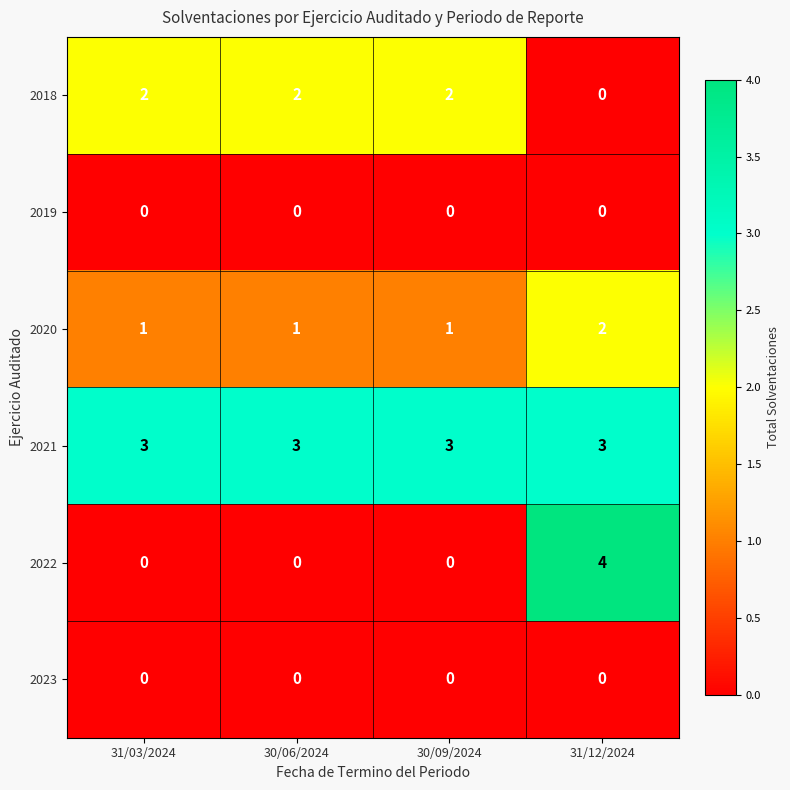

Which series has the largest range (max minus min)?

2022